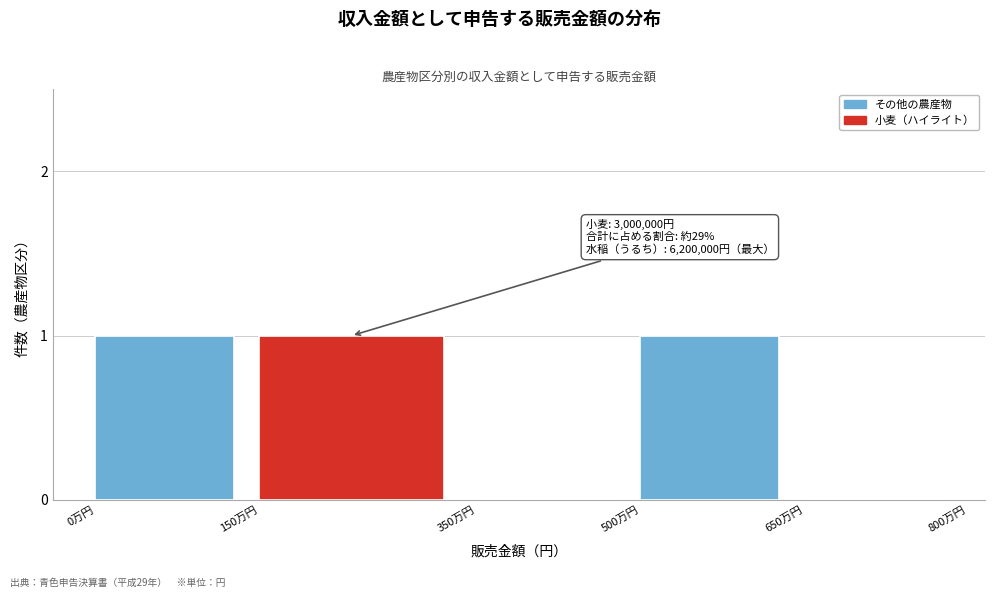

Reading right to left, transcribe all the data shown in this chart.

650万円=0	500万円=1	350万円=0	150万円=1	0万円=1